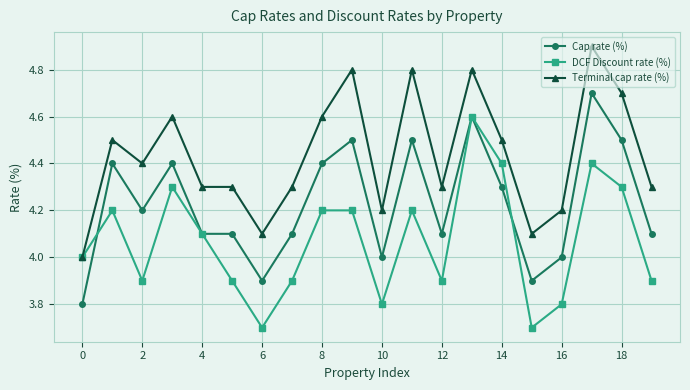

True or false: Cap rate (%) and Terminal cap rate (%) cross at least once.

False